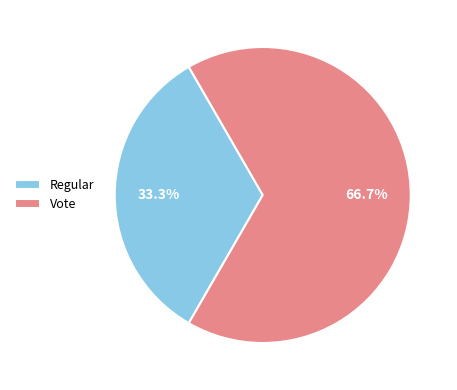

Which slice is the smallest?

Regular